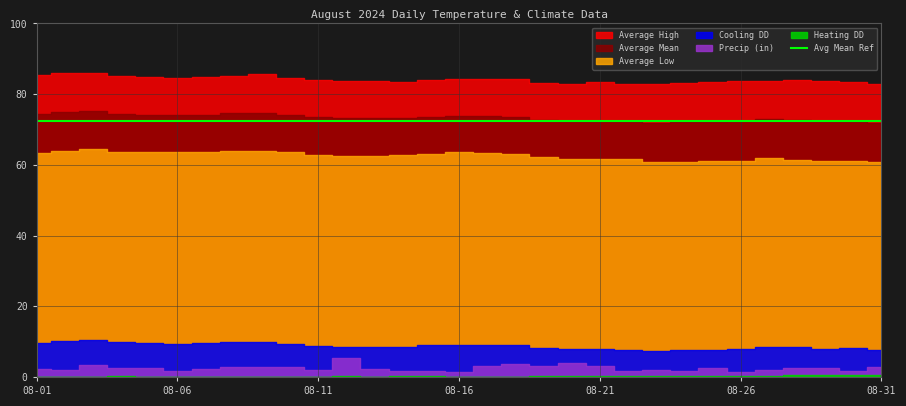

What is the maximum value shown in the chart?

86.0